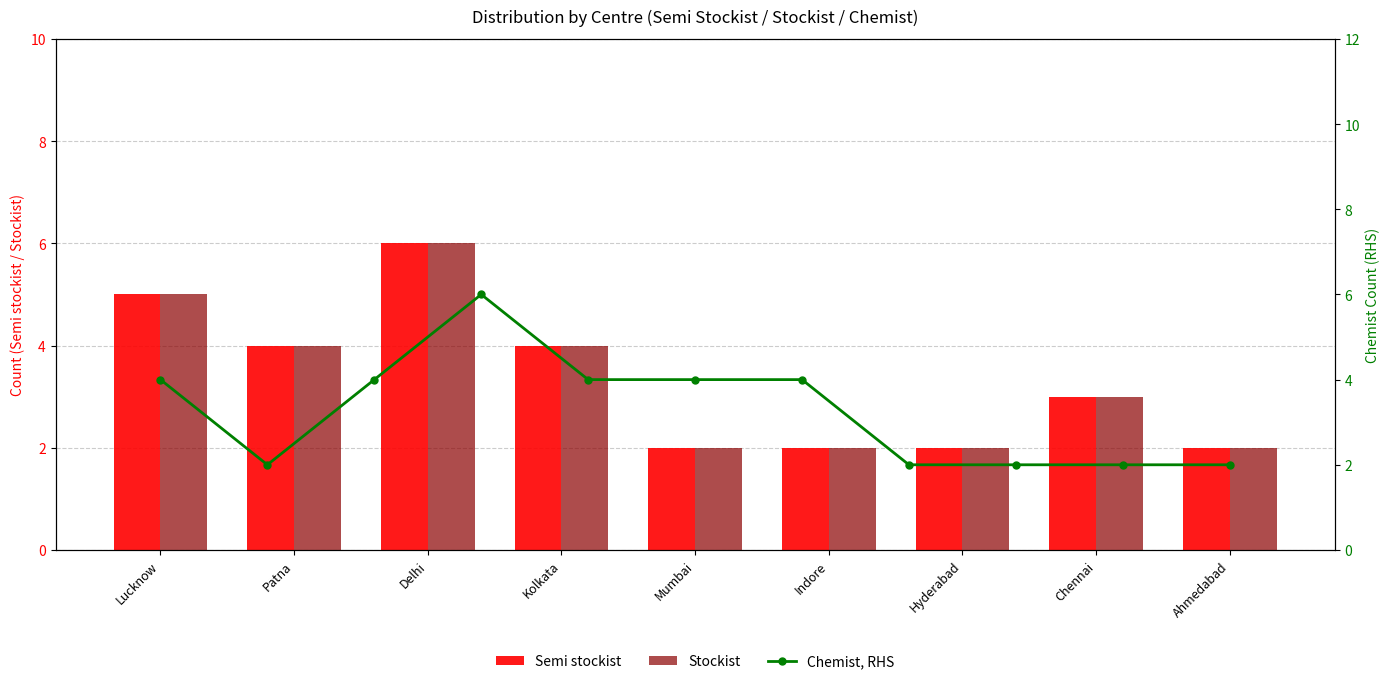

What position from the right is Delhi?

7